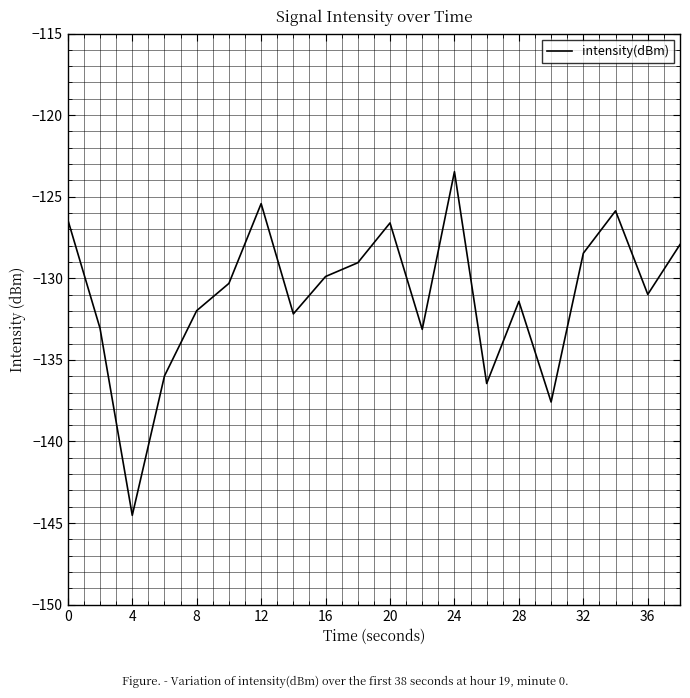

What is the smallest value displayed?

-144.5